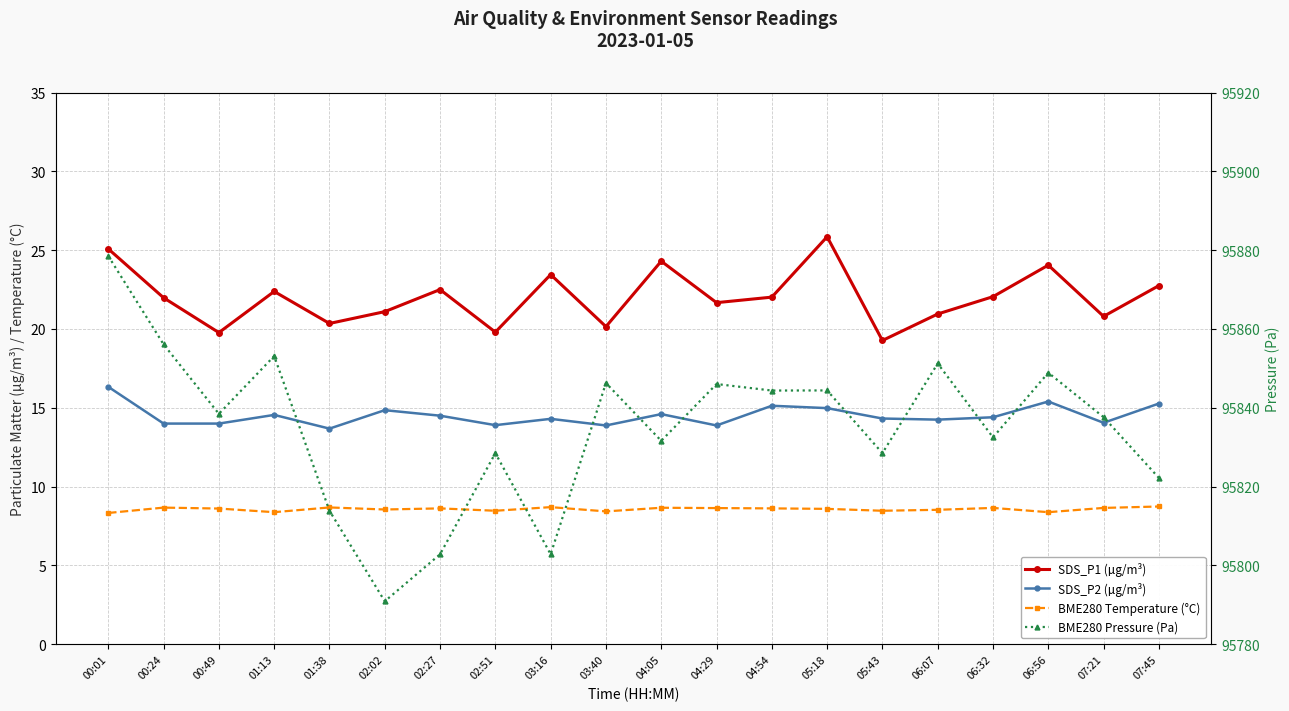

The BME280 Temperature (°C) series shows 8.5 at 02:51. True or false?

True